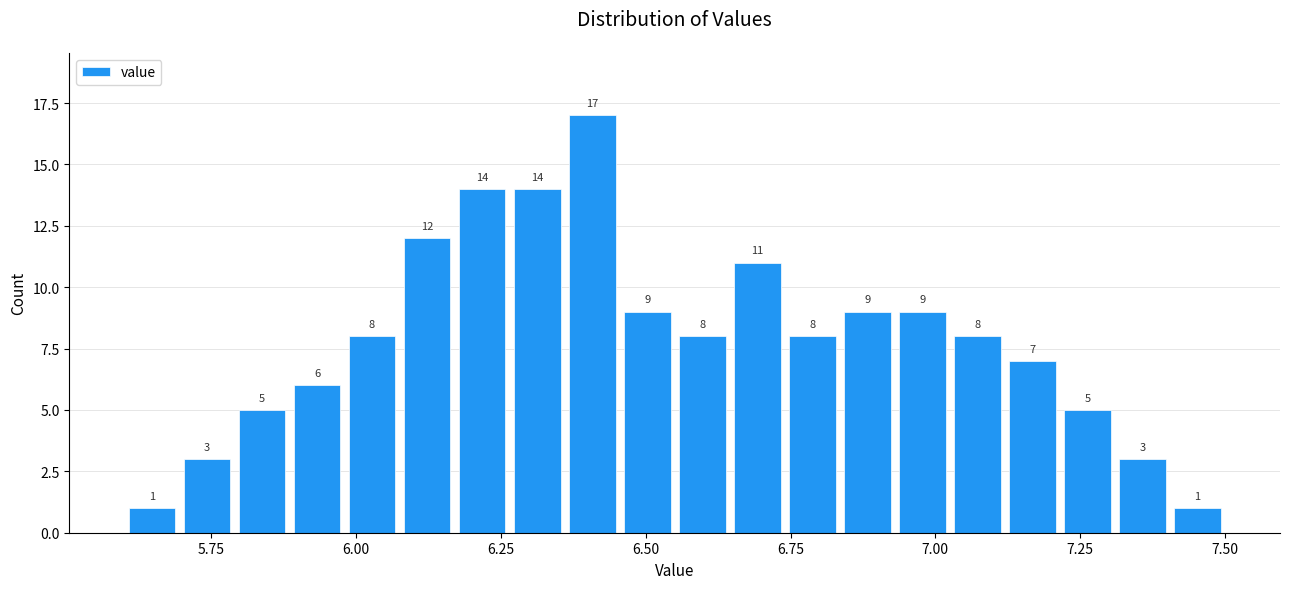

Around what value on the x-axis is the tallest bar? Give the approximate position of its centre, as read against the axis.

6.40